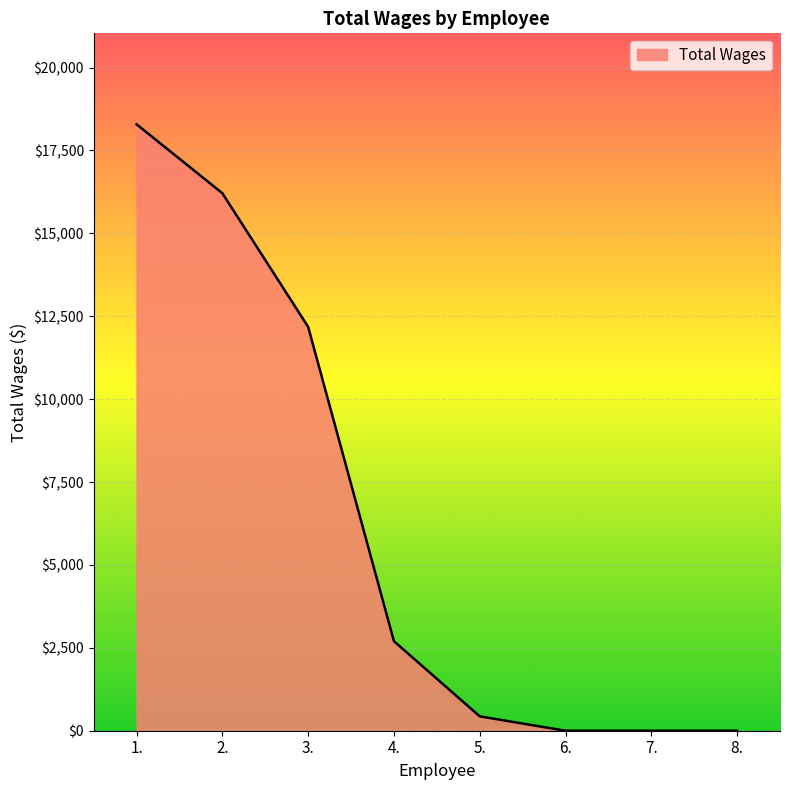

Reading right to left, extract all data points from this chart.

0	0	0	434	2700	12180	16210	18288